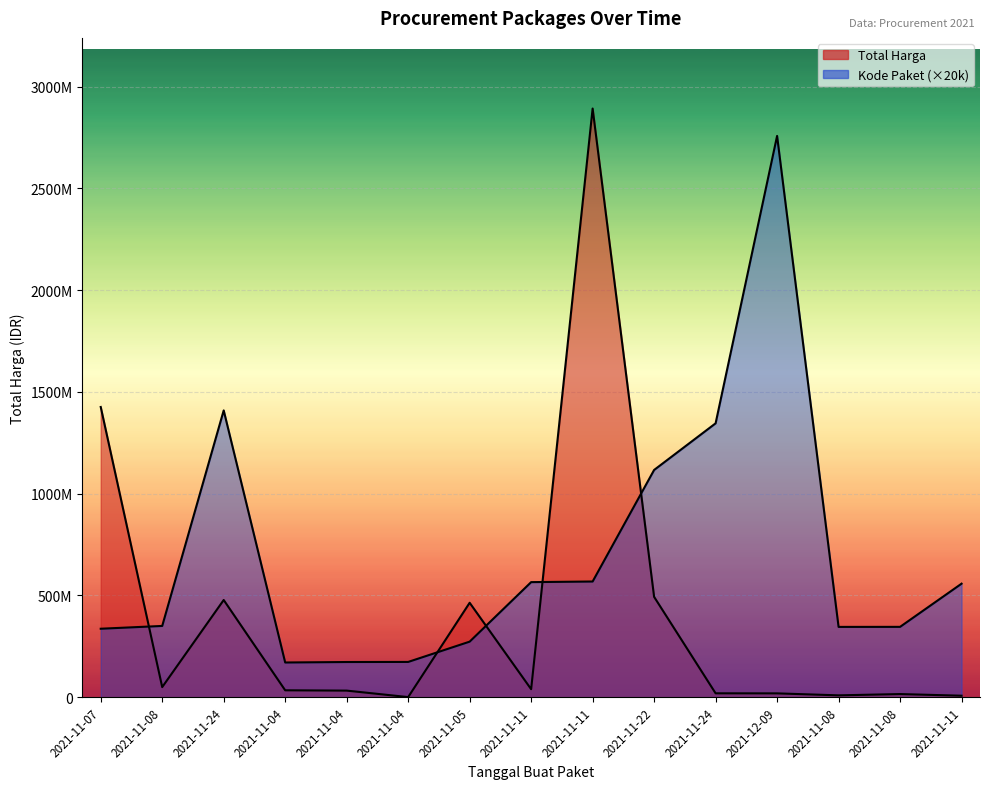

Is the value of Total Harga at 2021-11-04 greater than the value of Kode Paket at 2021-11-11?

No